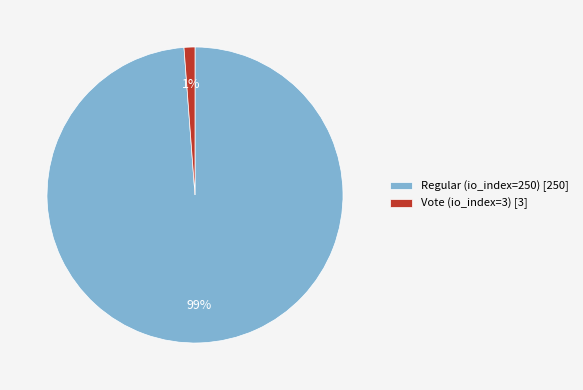

Which has a higher value, Vote (io_index=3) [3] or Regular (io_index=250) [250]?

Regular (io_index=250) [250]